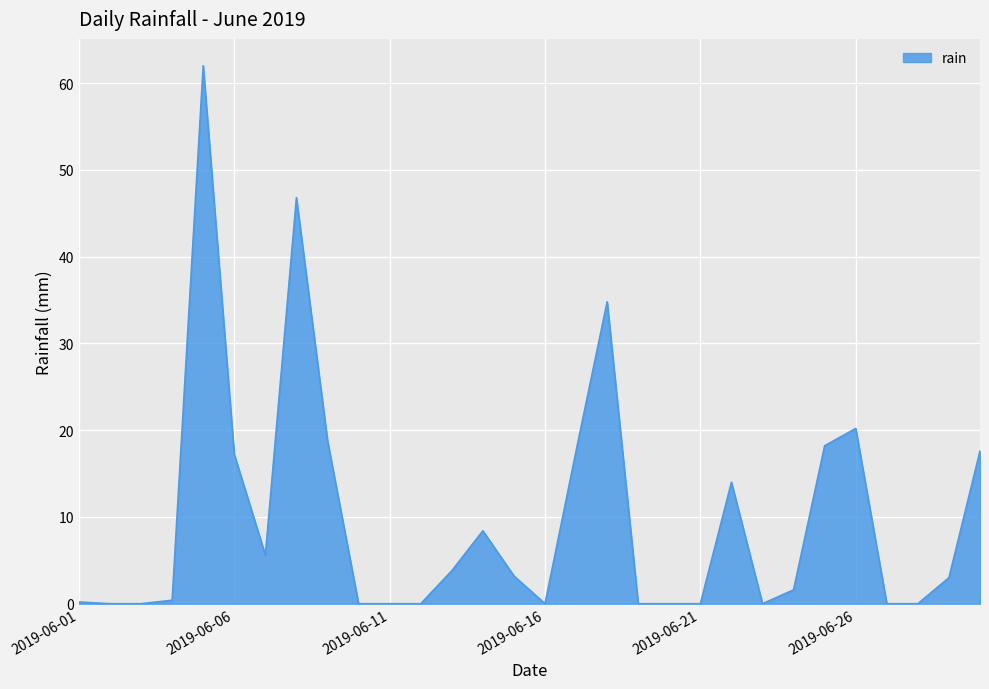

What is the difference between the maximum and minimum values?

62.0